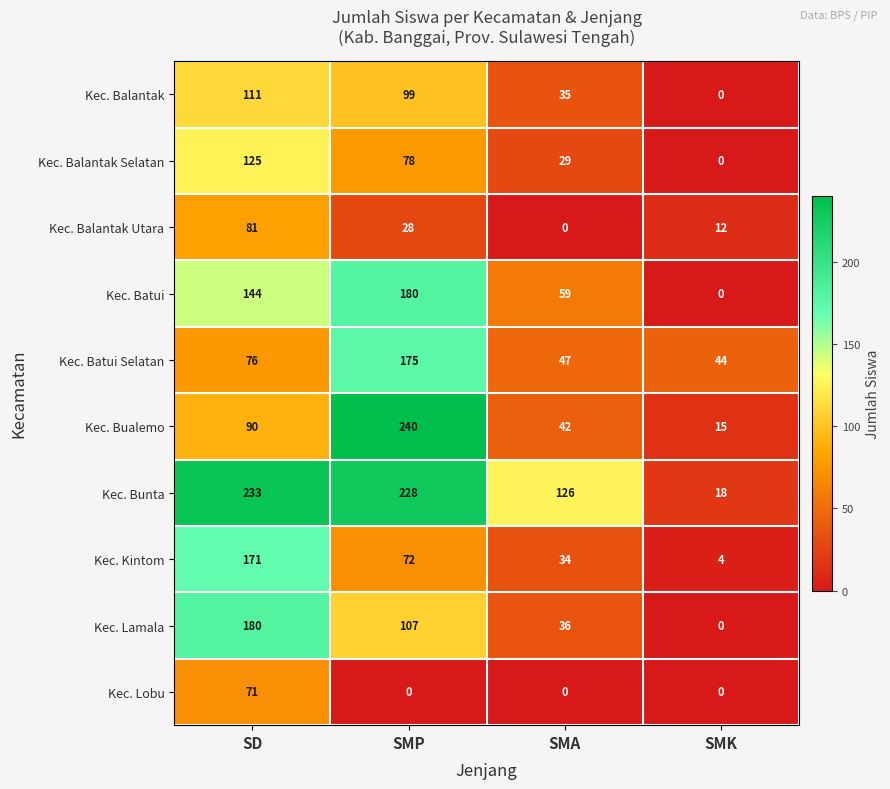

What is the difference between the maximum and minimum values in the Kec. Kintom series?

167